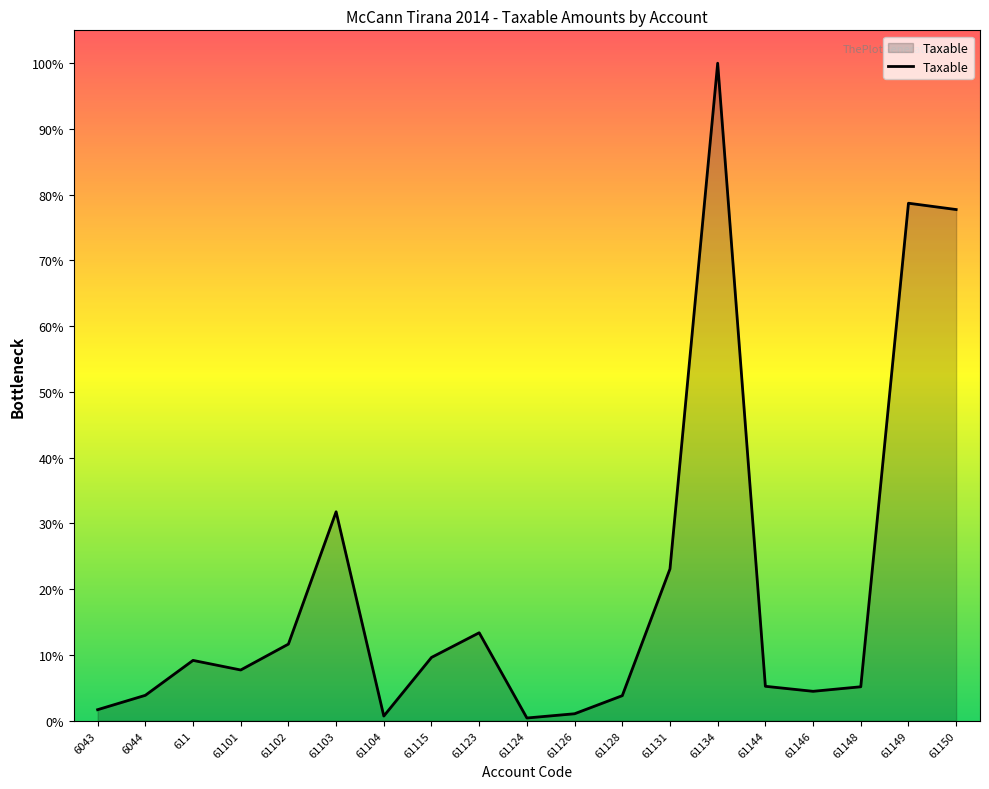

Does the chart display data point markers on the line(s)?

No